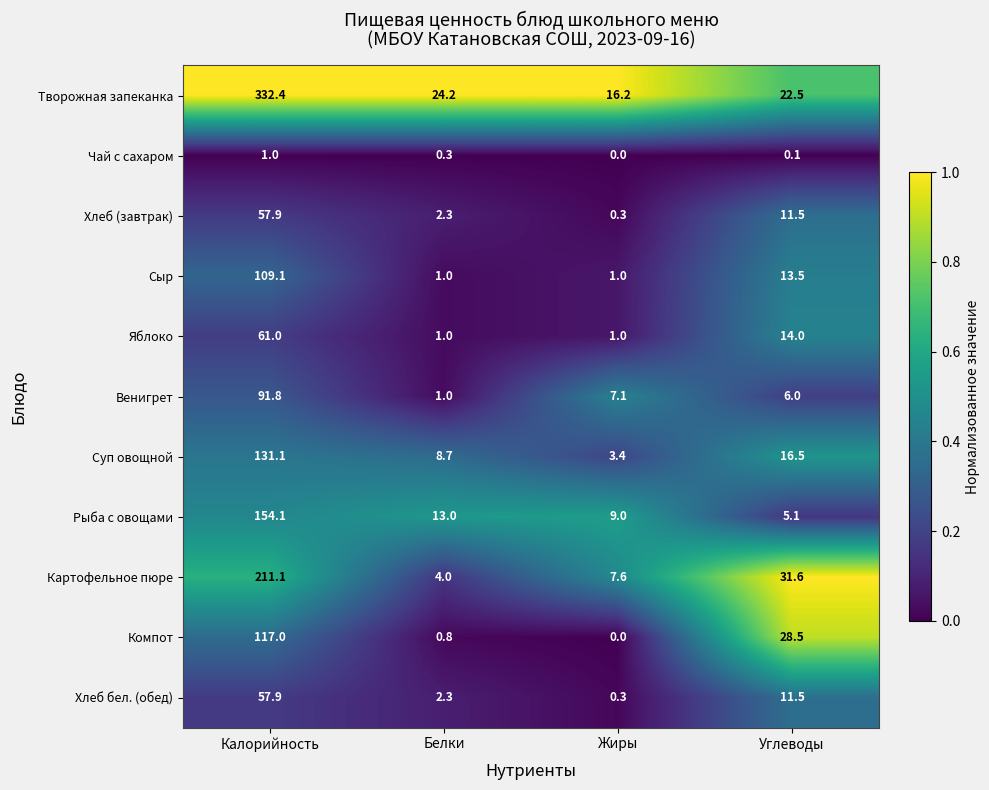

What is the total value across all series at Углеводы?

160.8